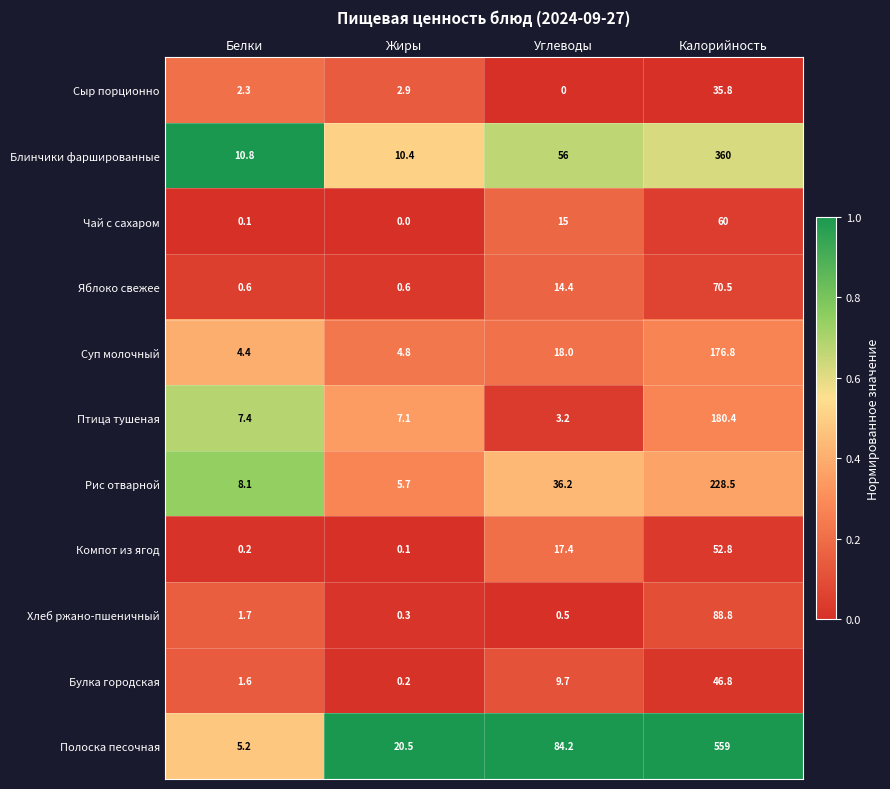

The value of Яблоко свежее at Углеводы is 14.4. True or false?

True